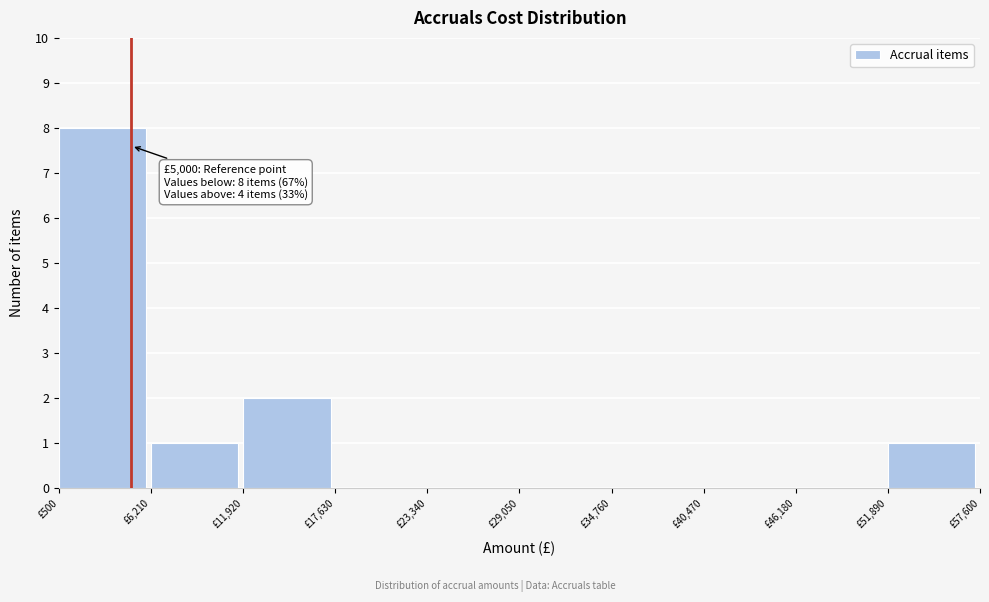

Which range on the x-axis has the tallest bar?

1000 to 6000